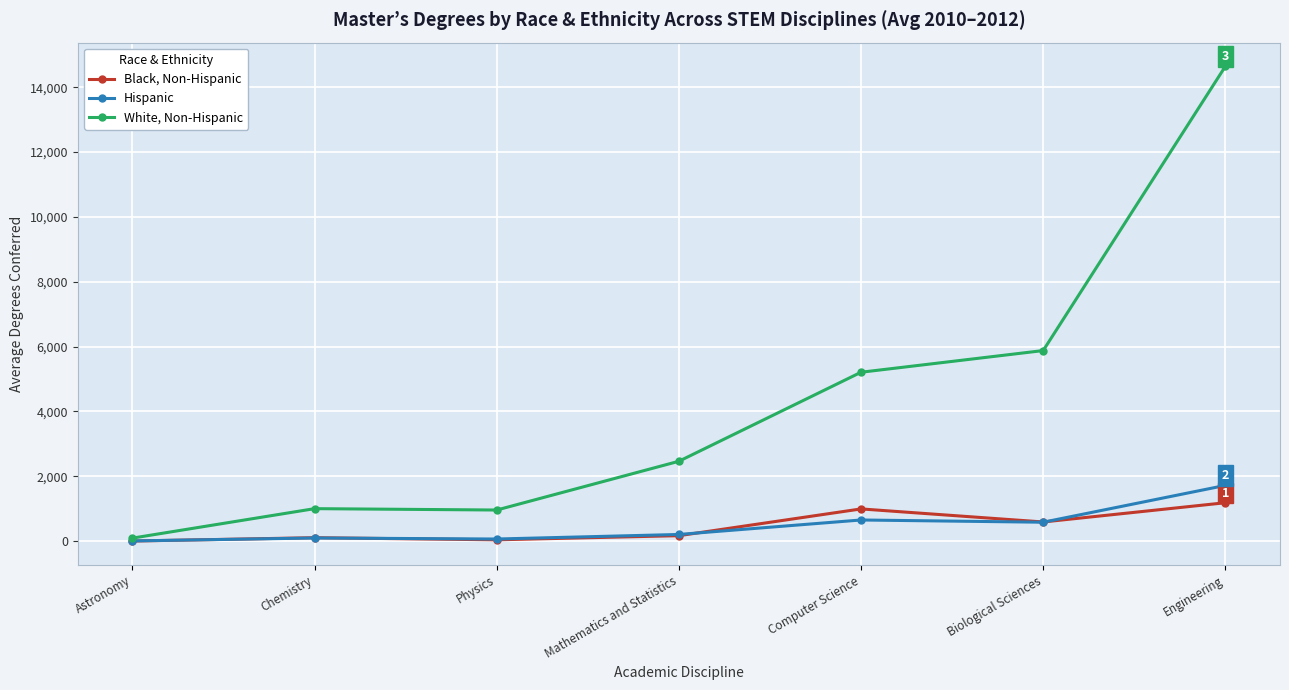

What is the total value across all series at Chemistry?

1199.0